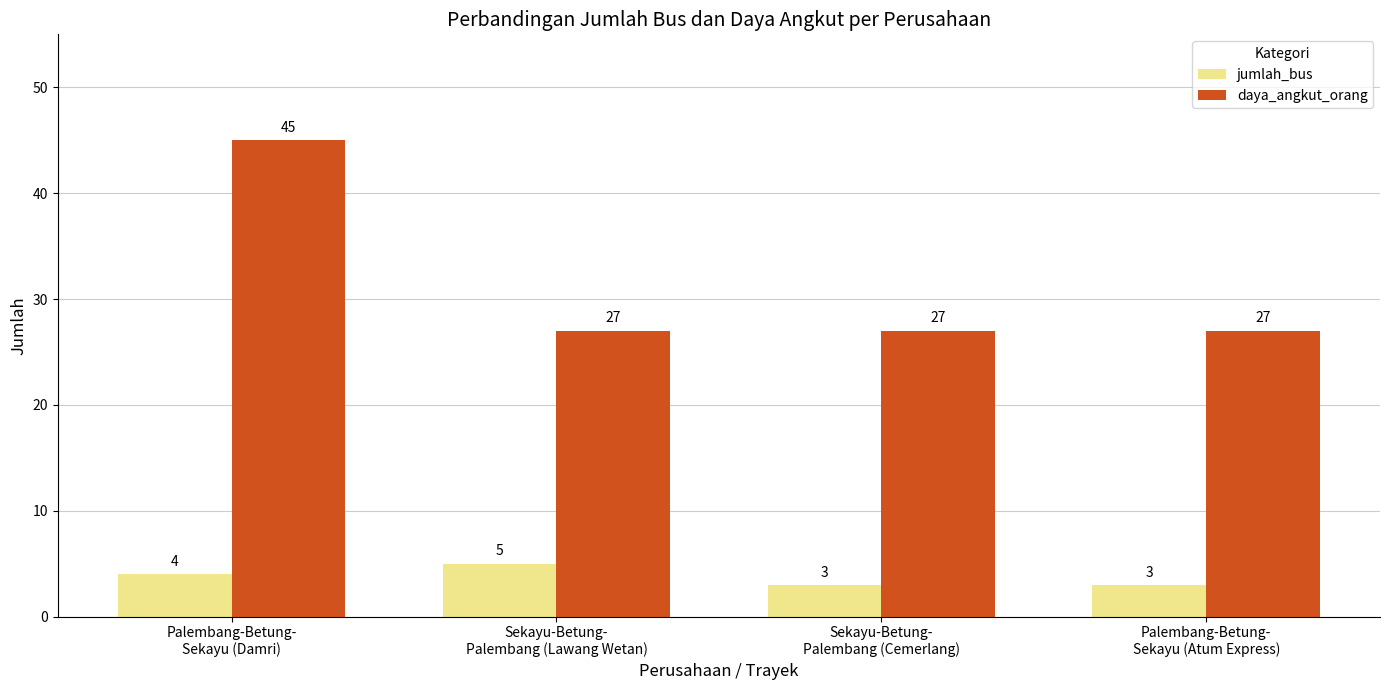

What is the average value of the jumlah_bus series?

4